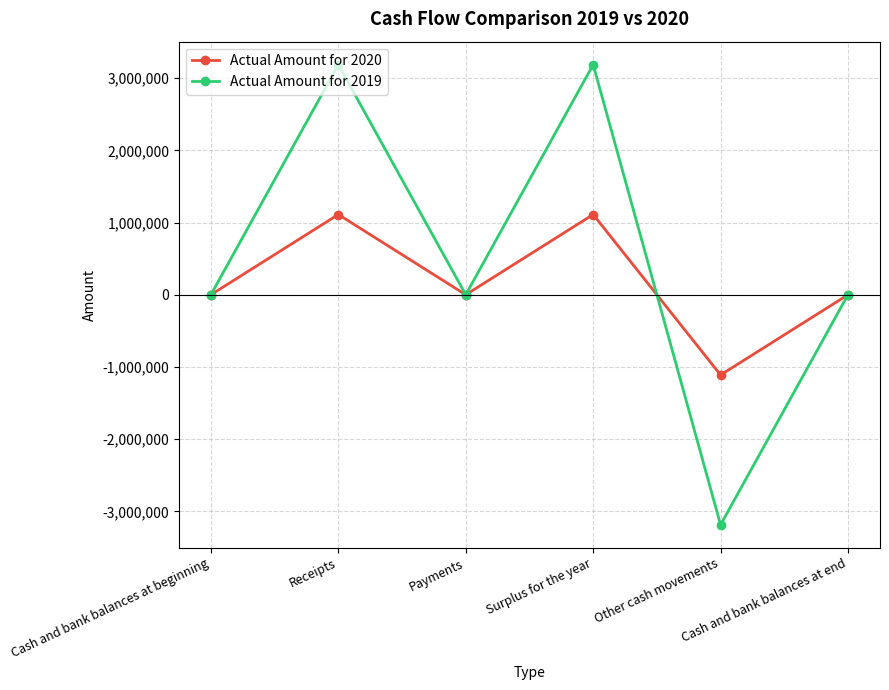

List the series in order of their overall mean, highest first.

Actual Amount for 2019, Actual Amount for 2020